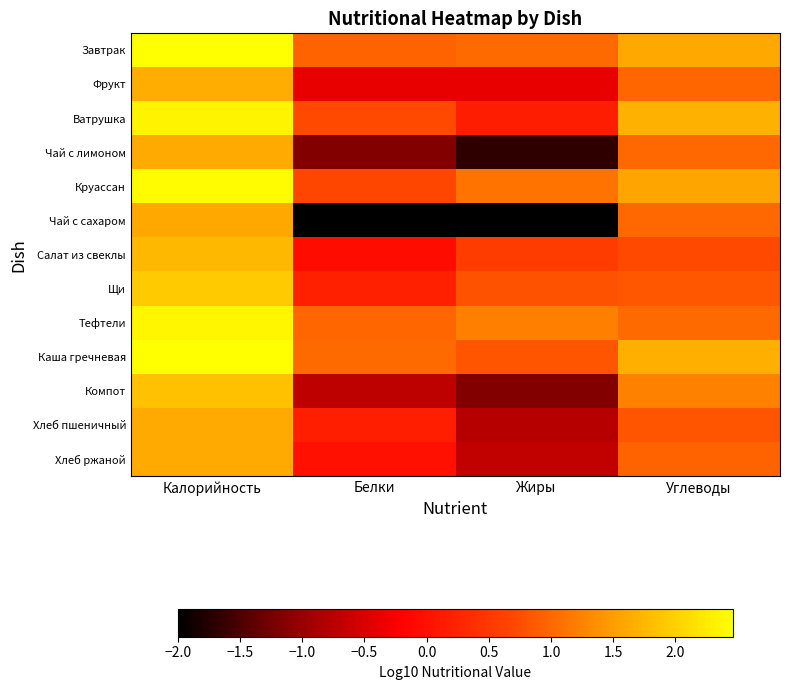

At which category is the sum across all series the highest?

Калорийность